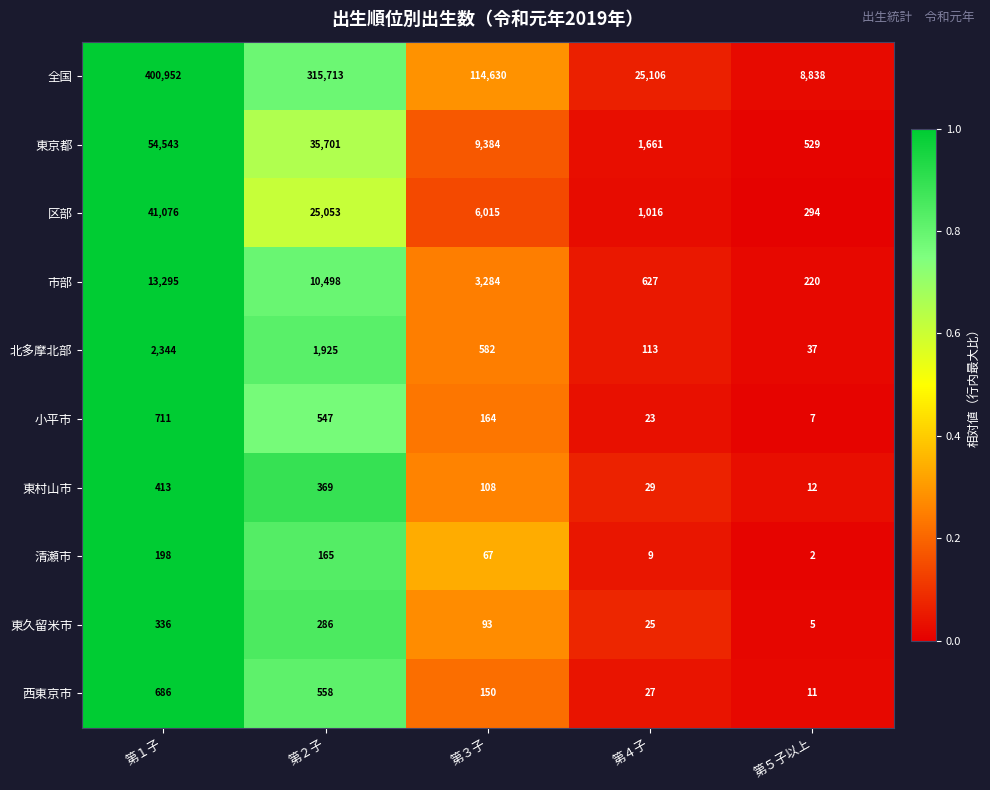

List the series in order of their peak value, highest first.

全国, 東京都, 区部, 市部, 北多摩北部, 小平市, 西東京市, 東村山市, 東久留米市, 清瀬市